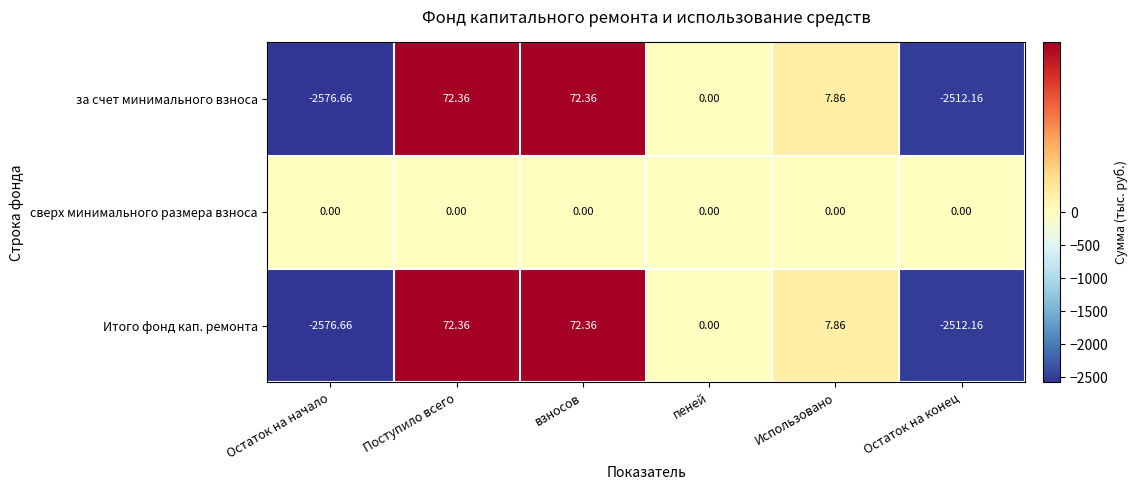

Which series has the largest total across all categories?

сверх минимального размера взноса